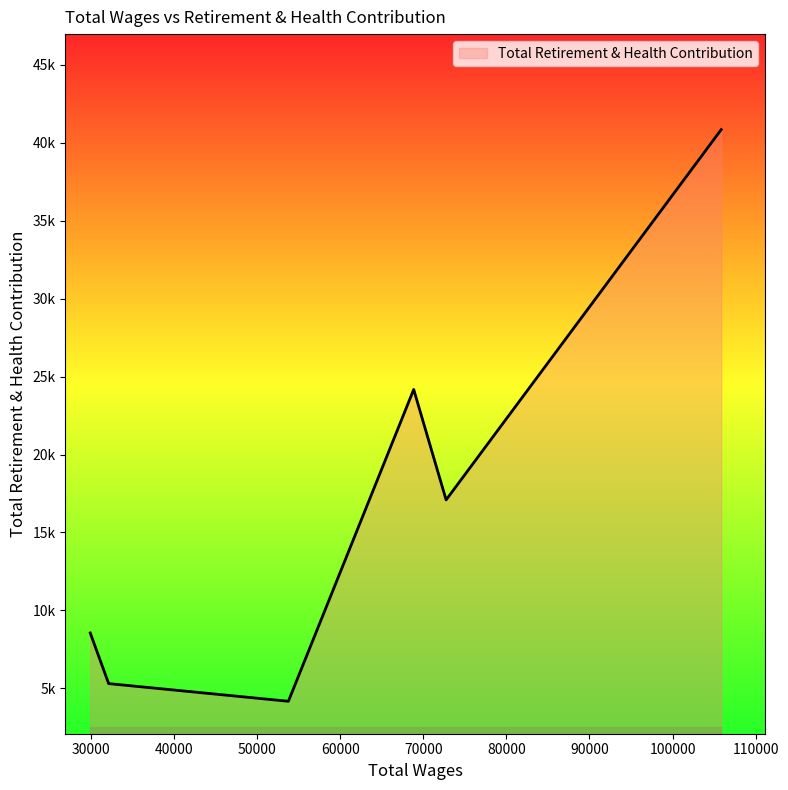

Does the chart have visible grid lines?

No